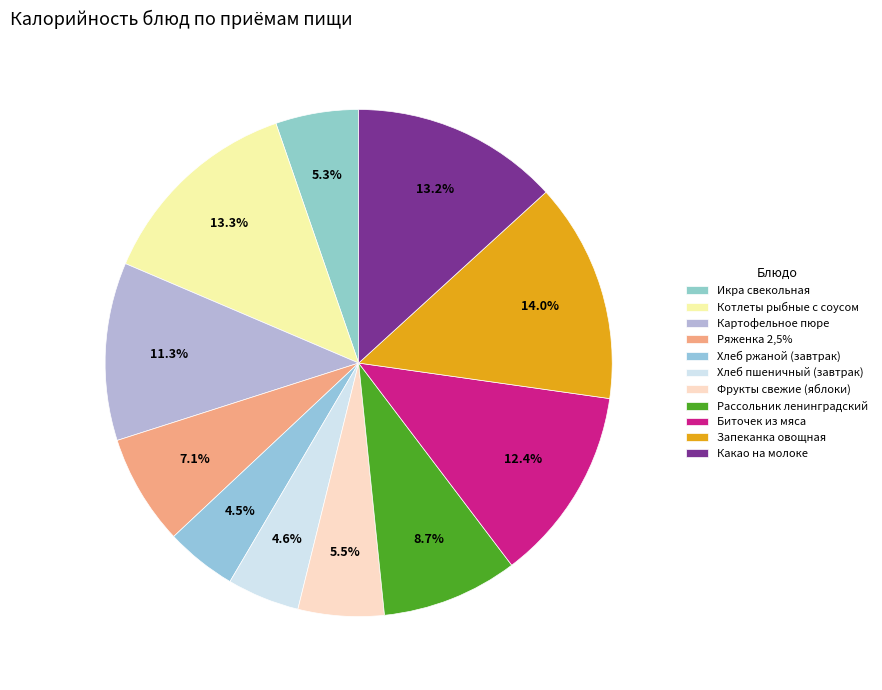

How many segments does this pie chart have?

11